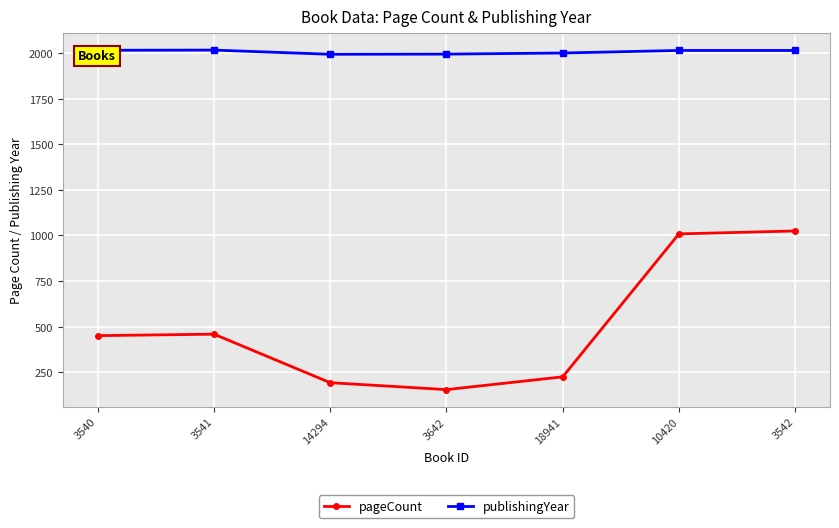

What is the label of the 6th point from the left?

10420